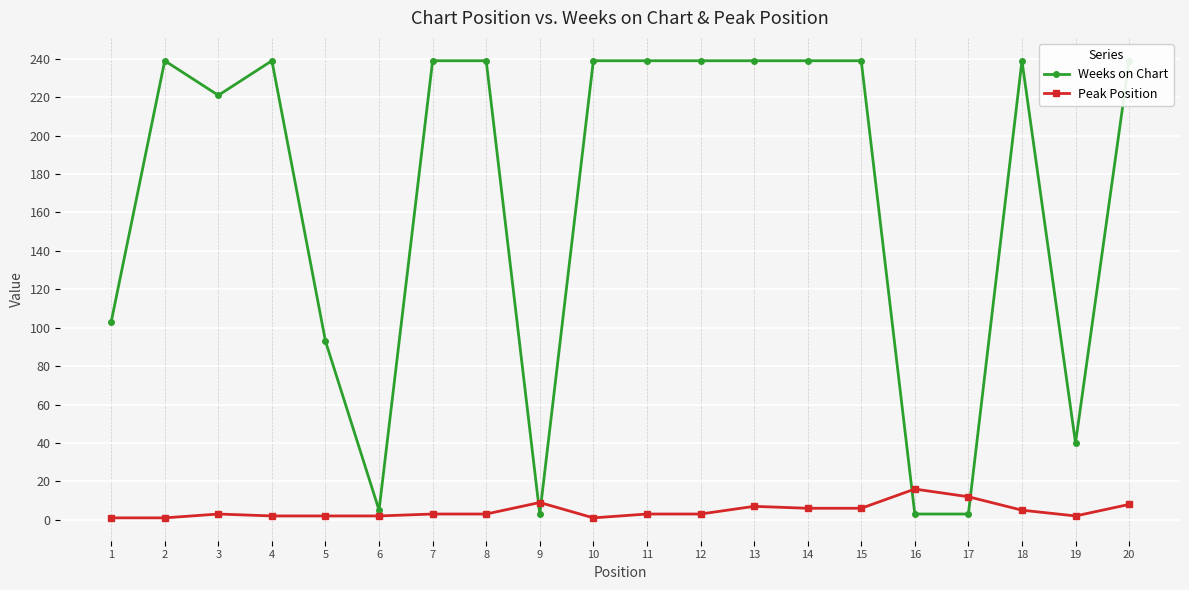

At 8, list the series in order from largest to smallest.

Weeks on Chart, Peak Position